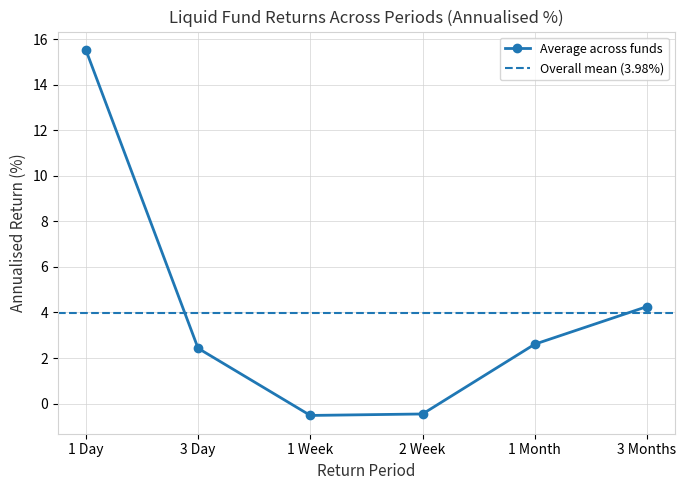

What is the value of the Average across funds point at the 5th from the left?

2.6